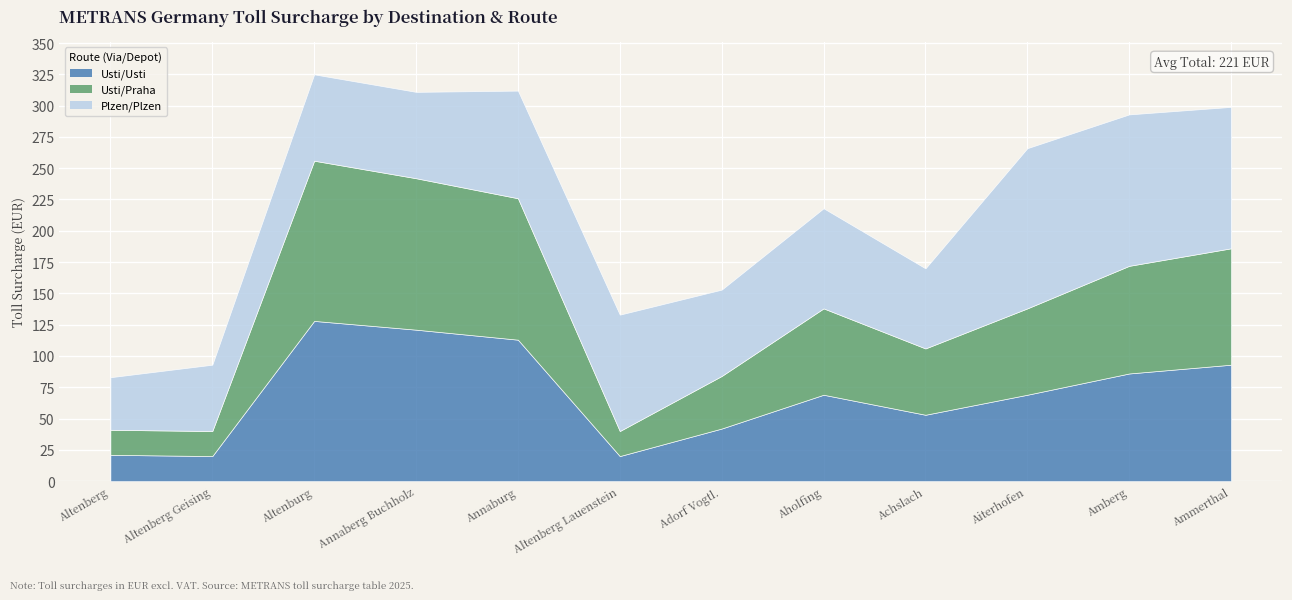

True or false: Plzen/Plzen and Usti/Usti intersect in this chart.

True